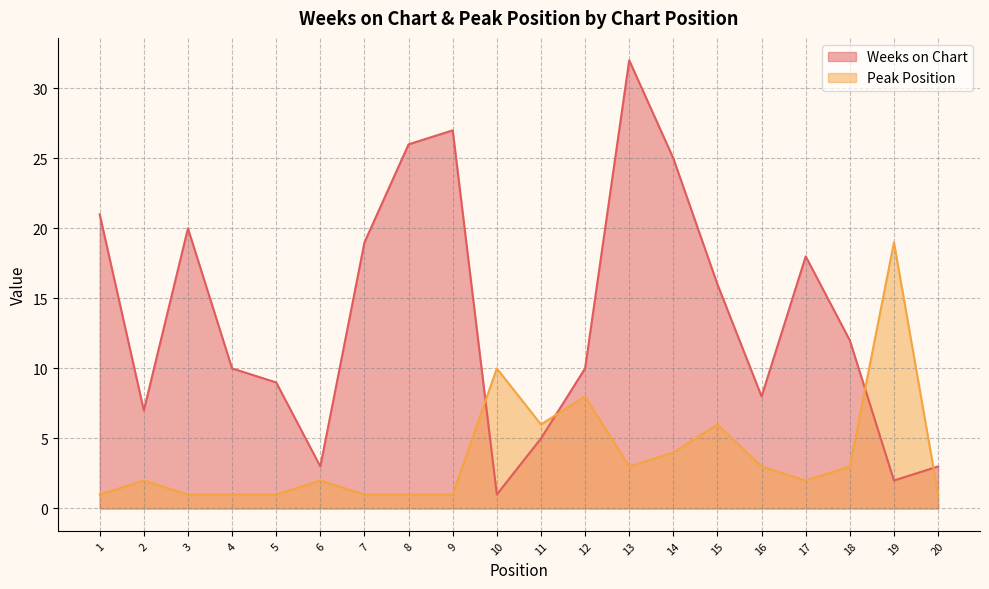

Is it true that Weeks on Chart equals 27 at 15?

False